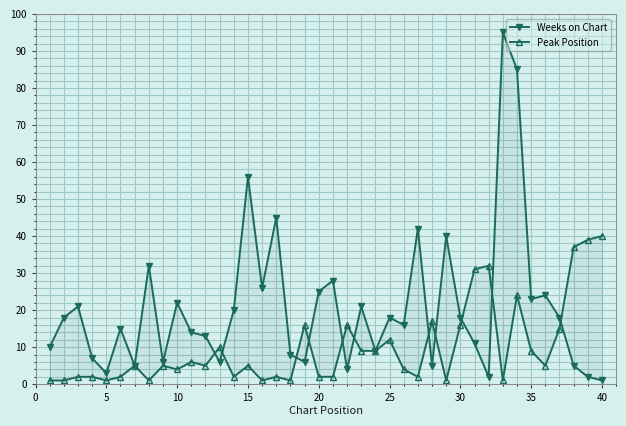

The Peak Position series shows 9 at 21. True or false?

False